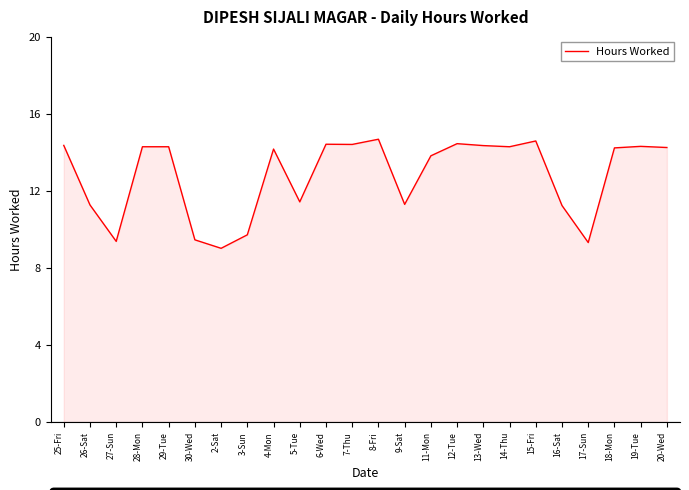

What is the difference between the values at 9-Sat and 8-Fri?

3.4